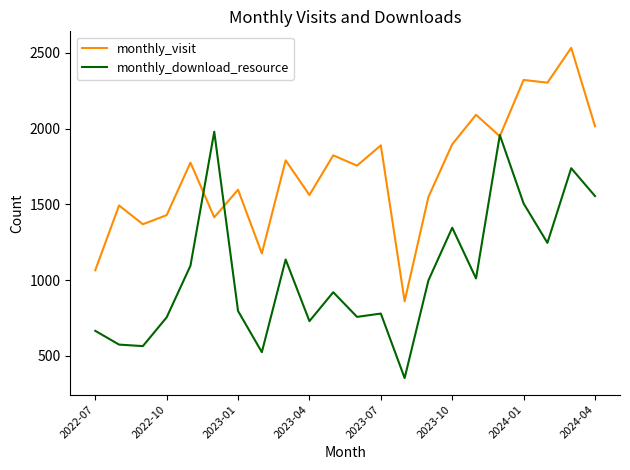

Rank the series by their average value, from highest to lowest.

monthly_visit, monthly_download_resource